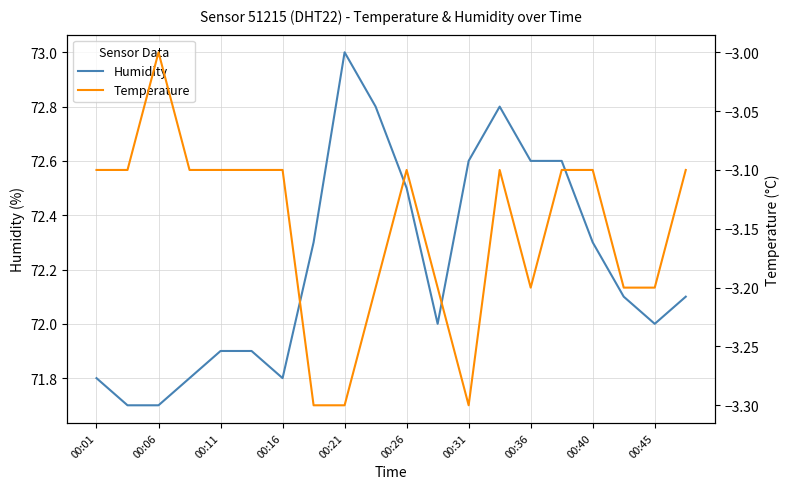

List the series in order of their peak value, highest first.

Humidity, Temperature